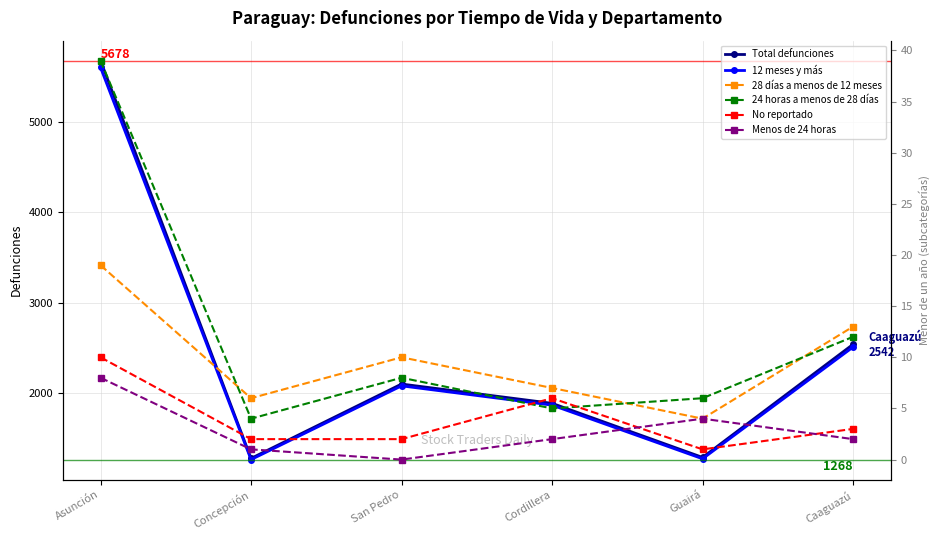

Where is Menos de 24 horas nearest to the value 4?

Guairá